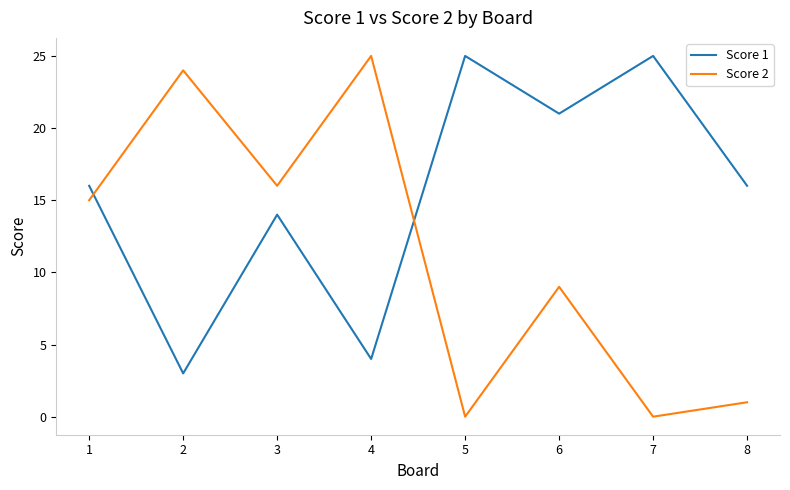

What is the maximum value shown in the chart?

25